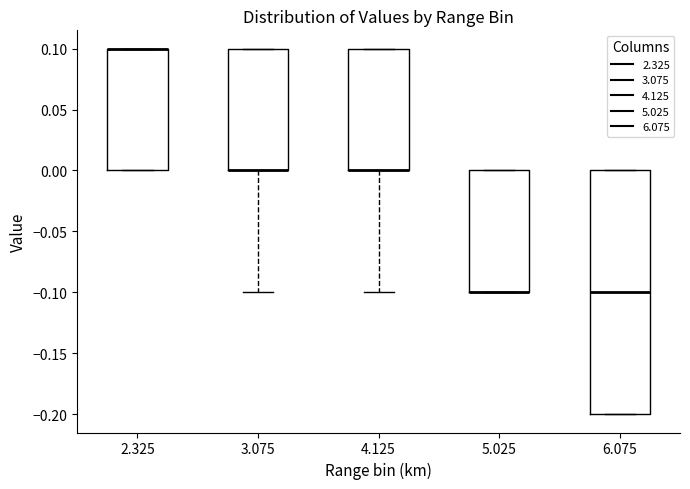

Reading left to right, transcribe this box plot: for each box, give where its median line is, the range the box spans, and where its two whiskers end, as read against the y-axis. The values are not printed on the chart, so give them approximately, as read against the axis.

2.325: median 0.1 (drawn on the box's upper edge), box 0.0 to 0.1, whiskers 0.0 to 0.1
3.075: median 0.0 (drawn on the box's lower edge), box 0.0 to 0.1, whiskers -0.1 to 0.1
4.125: median 0.0 (drawn on the box's lower edge), box 0.0 to 0.1, whiskers -0.1 to 0.1
5.025: median -0.1 (drawn on the box's lower edge), box -0.1 to 0.0, whiskers -0.1 to 0.0
6.075: median -0.1, box -0.2 to 0.0, whiskers -0.2 to 0.0